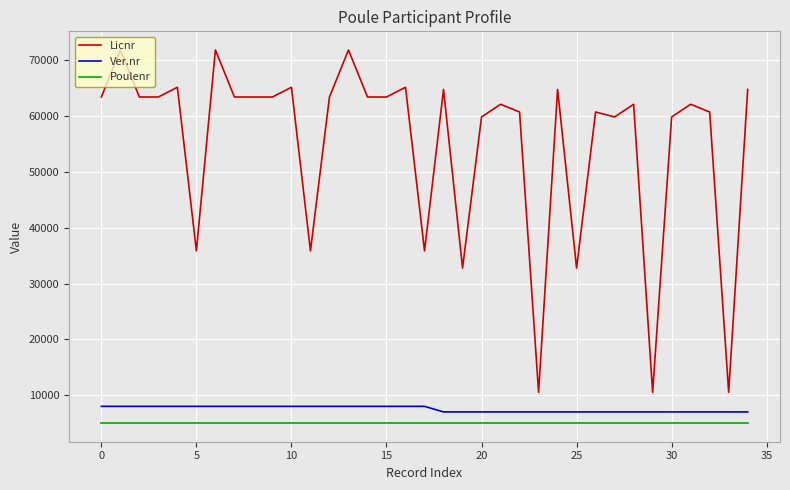

True or false: Licnr and Ver.nr cross at least once.

False